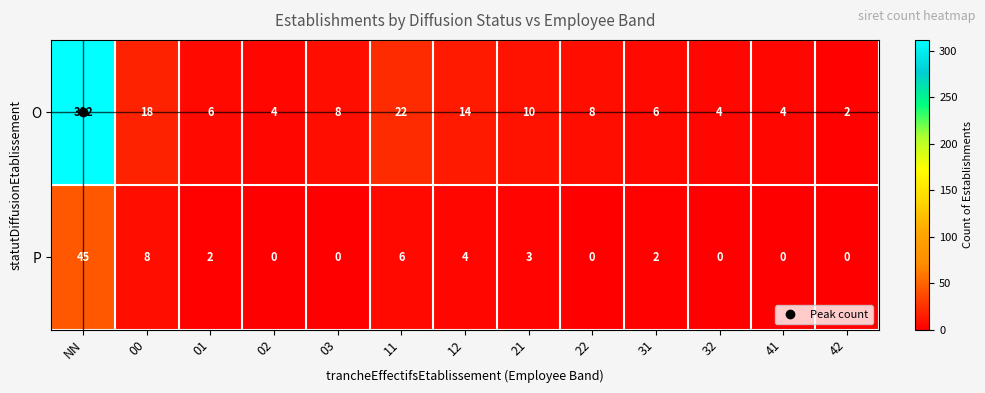

What is the spread (max minus min) of values at 31?

4